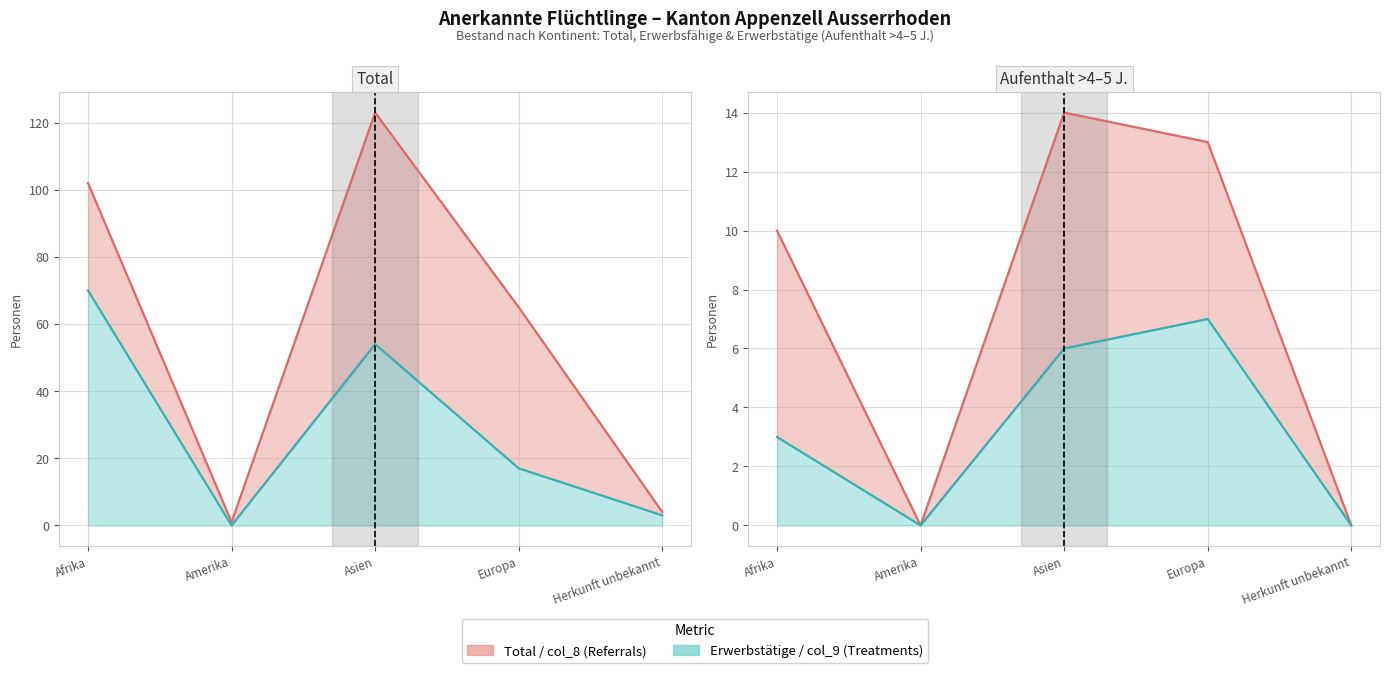

What is the greatest value displayed?

123